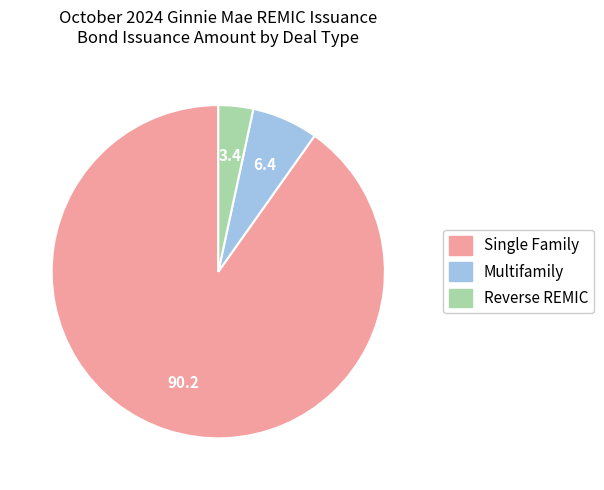

Which category accounts for the majority?

Single Family